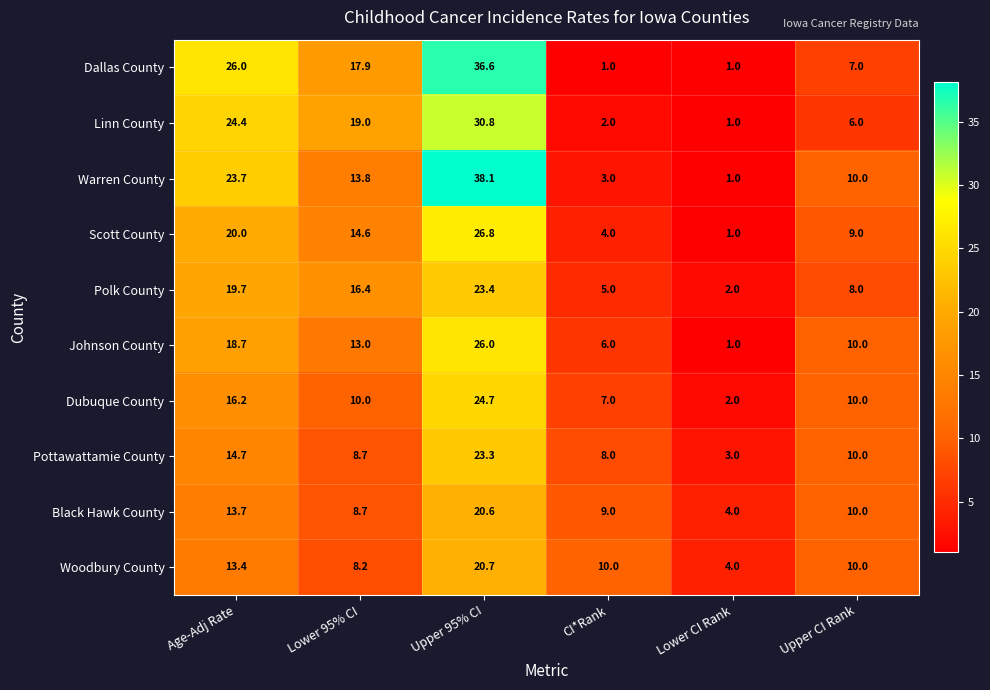

Where is Pottawattamie County nearest to the value 13?

Age-Adj Rate